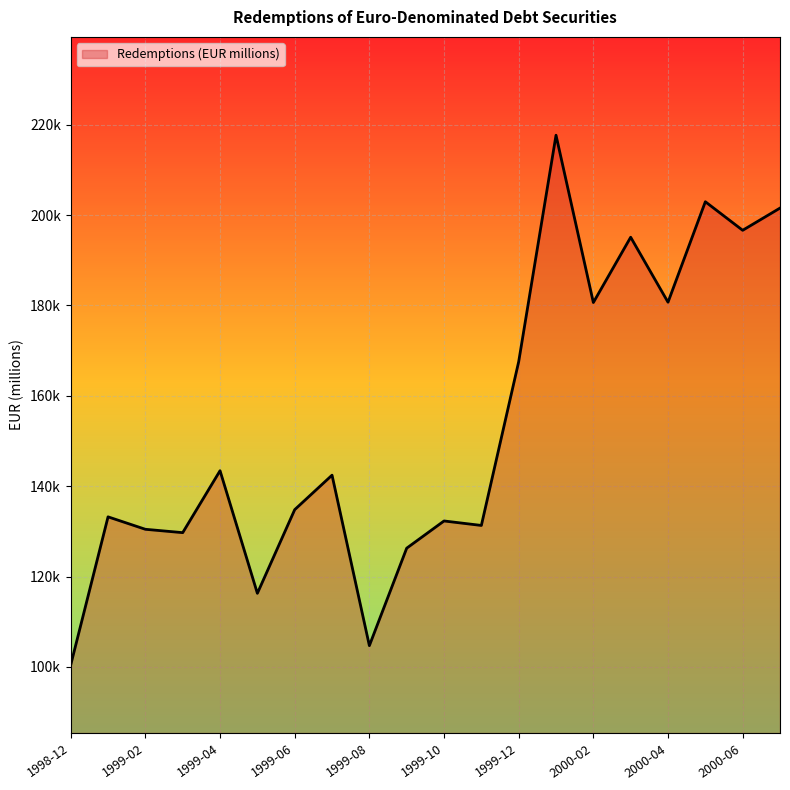

What is the average value?

153407.5